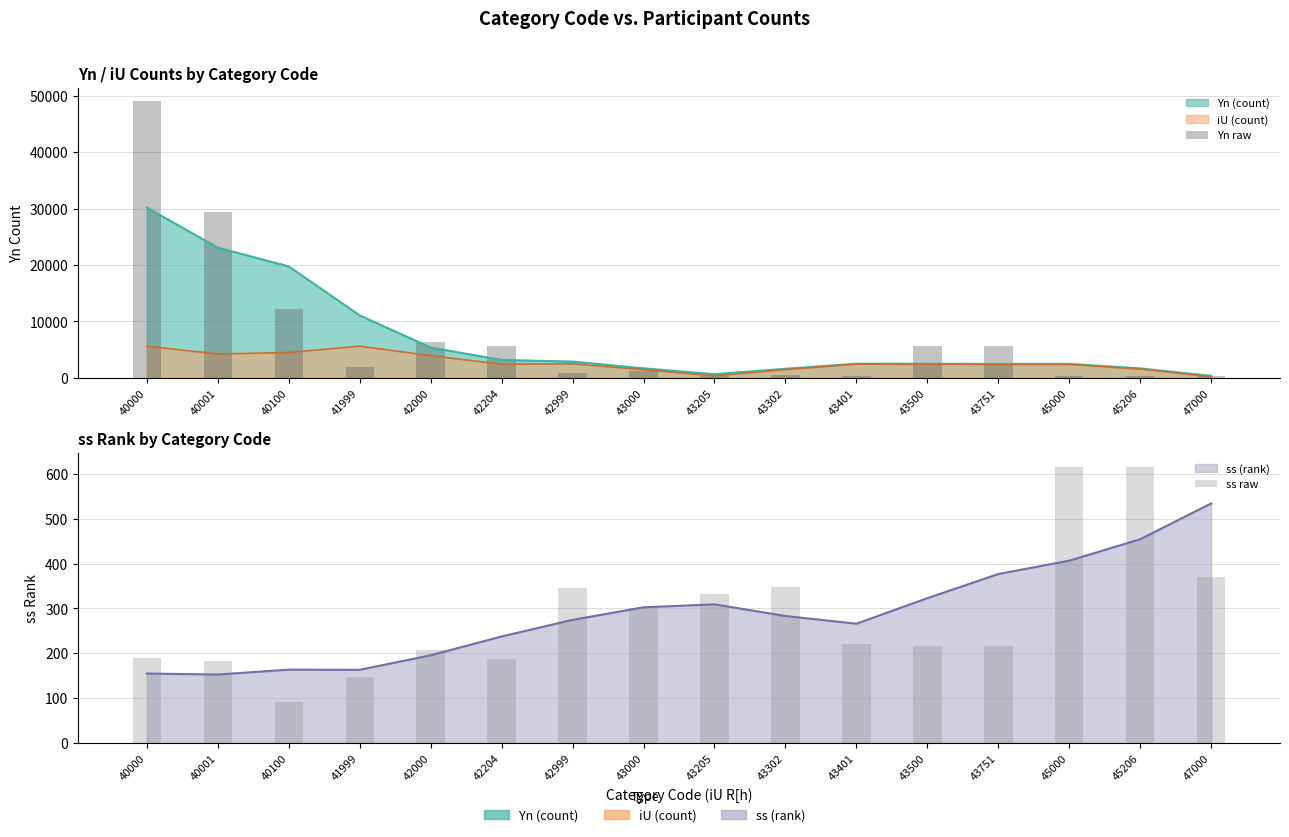

What value does the Yn raw series have at 40100, to the nearest 100?

12200